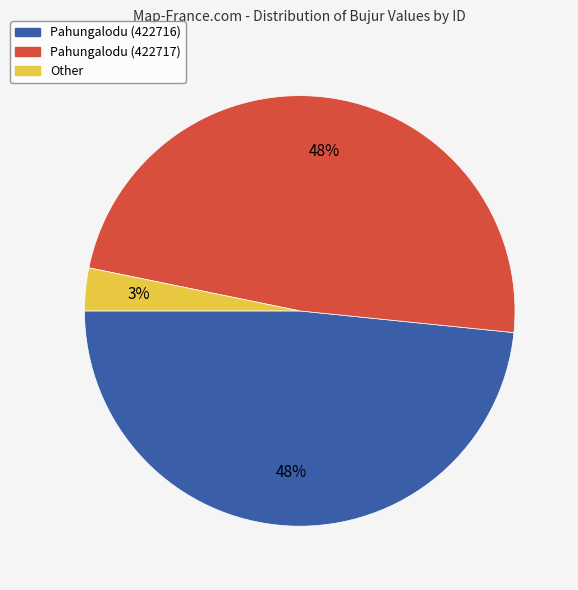

Combined, do Pahungalodu (422717) and Other account for over 50%?

Yes